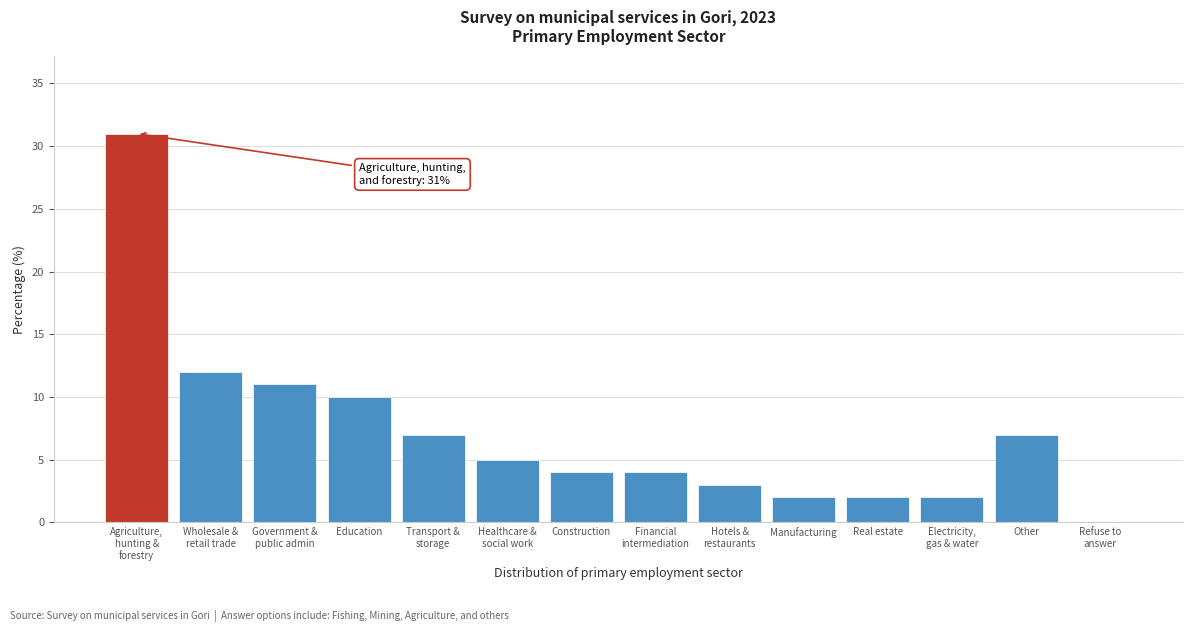

What is the sum of all values?

100